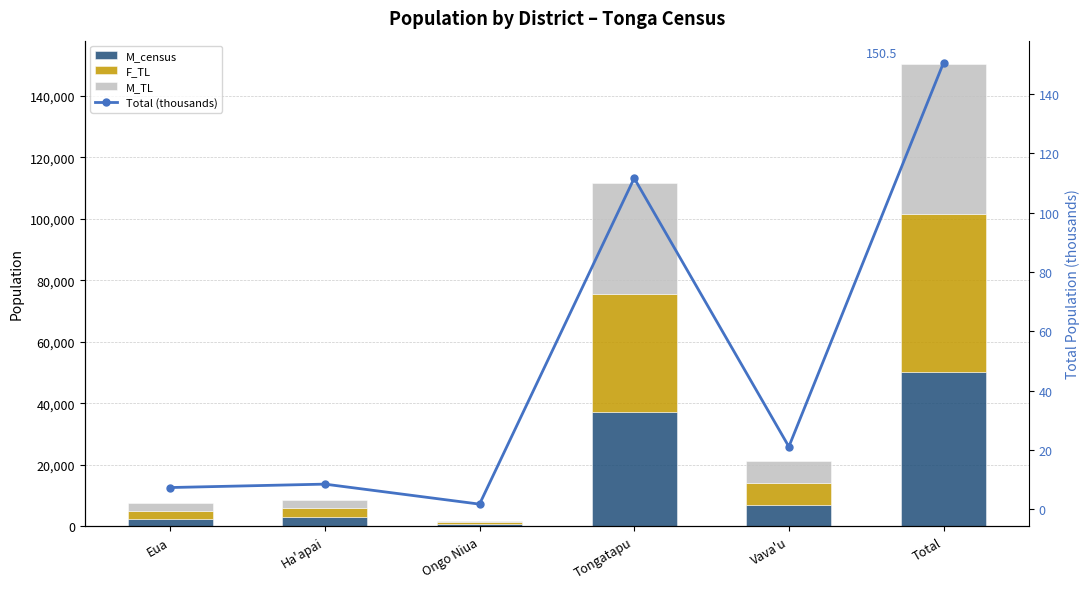

What is the lowest value of the F_TL series?

574.0